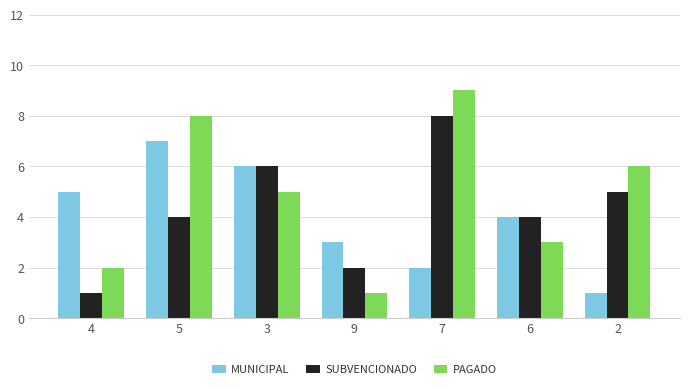

What is the total value across all series at 6?

11